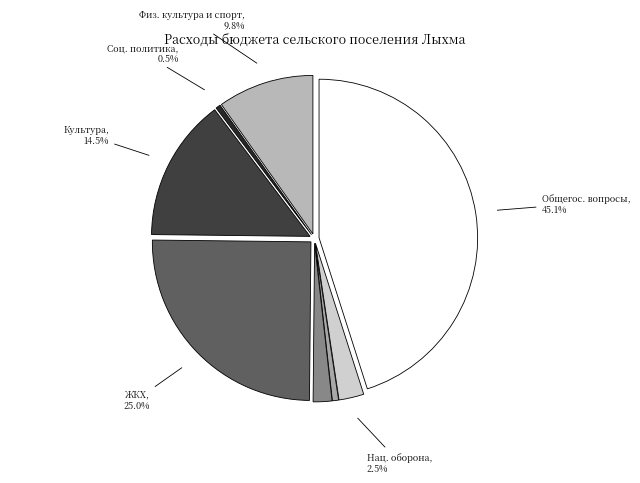

Count the number of slices in the pie.

8